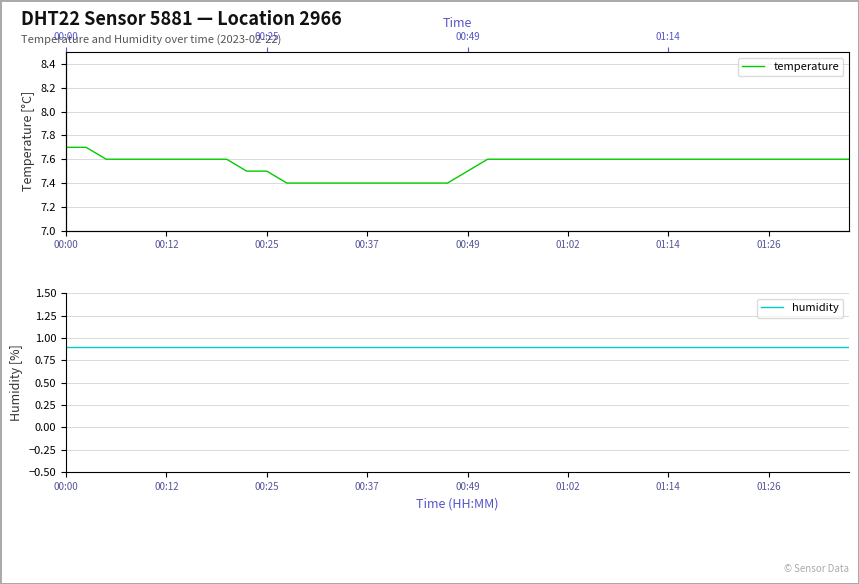

What is the difference between the maximum and minimum values in the temperature series?

0.3